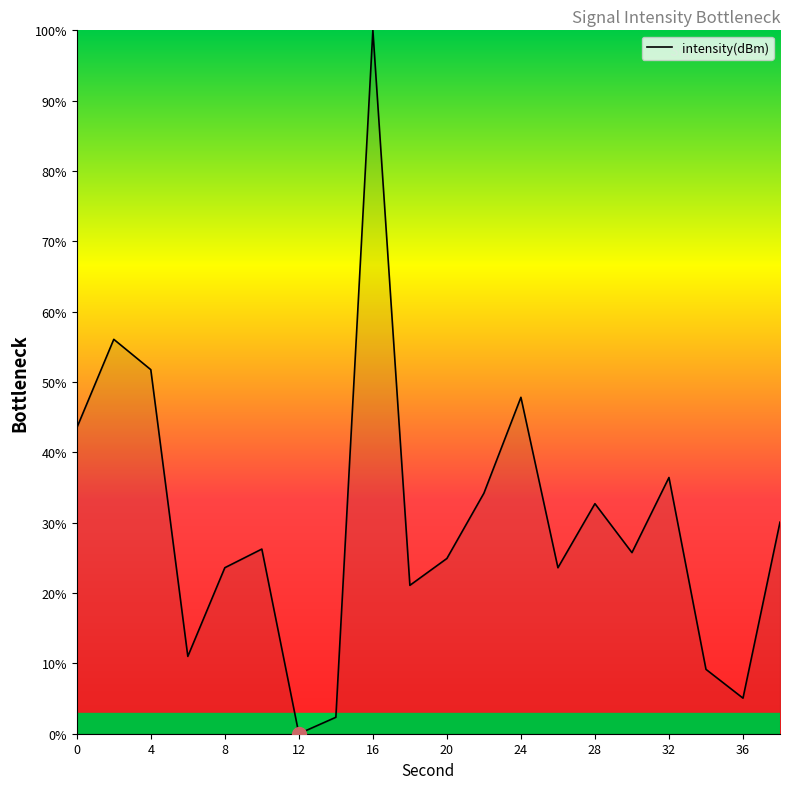

What is the difference between the maximum and minimum values?

100.0